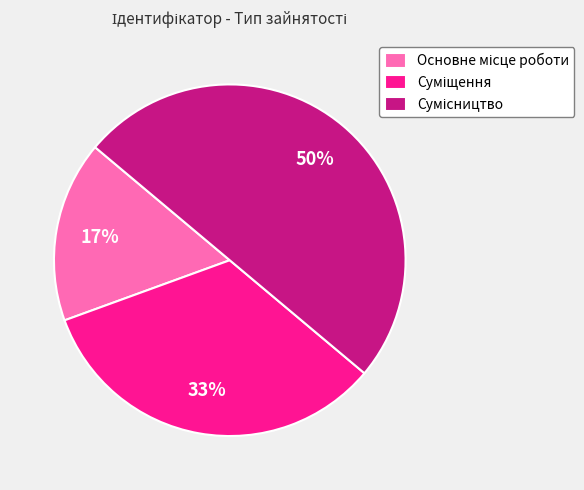

To the nearest percent, what is the difference between the largest and smallest slice percentages?

33%